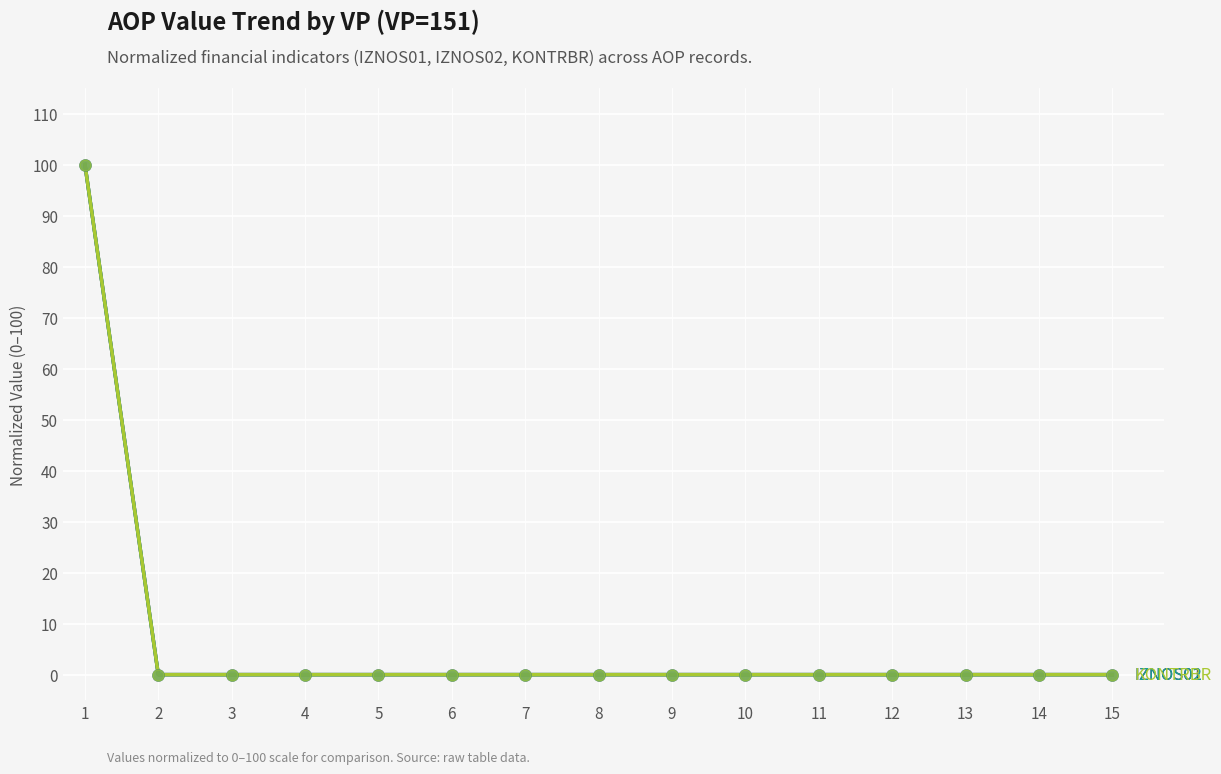

Is this an area chart (filled region under the line)?

No